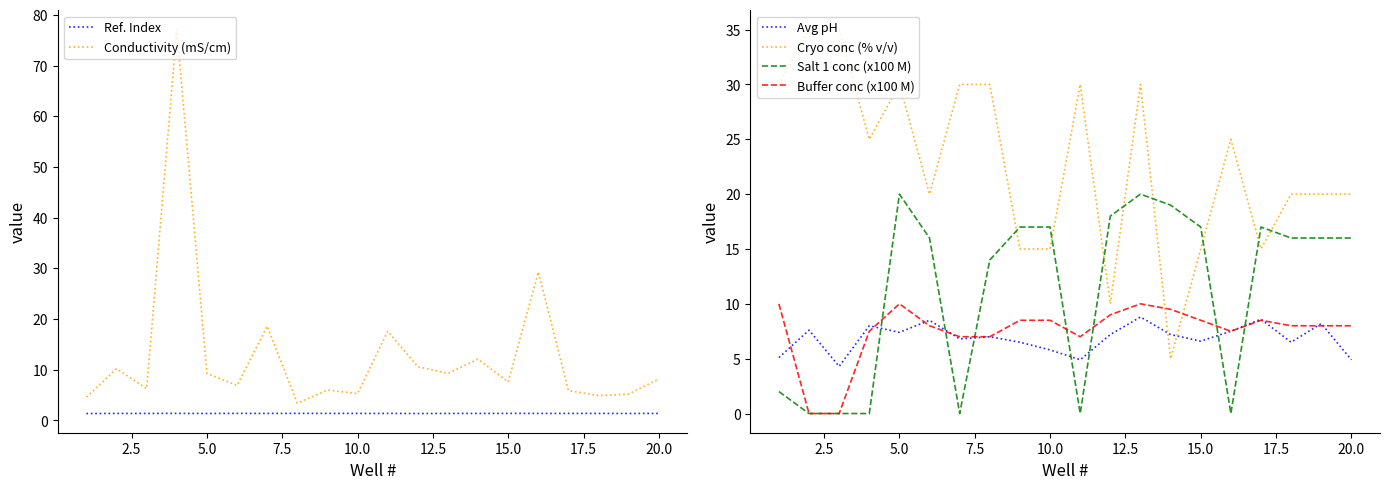

How many interior local peaks does the Cryo conc (% v/v) series have?

4